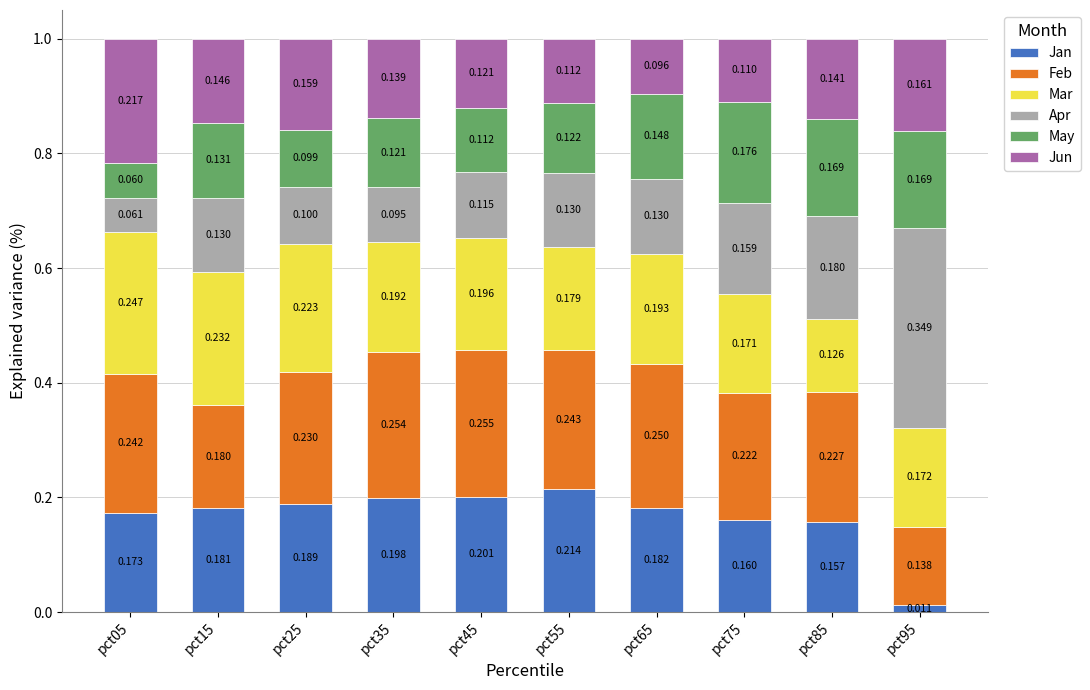

The value of Feb at pct75 is 0.4. True or false?

False